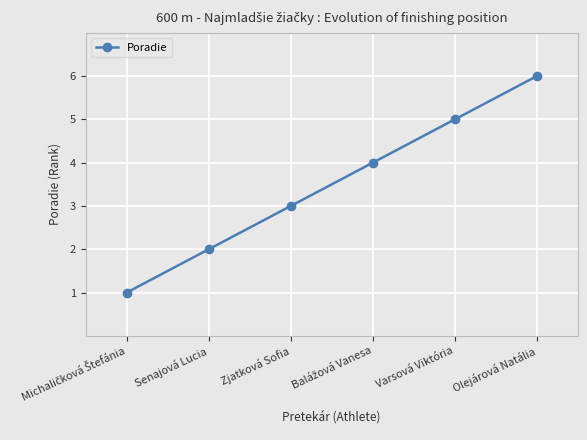

Where is the data nearest to the value 3?

Zjatková Sofia